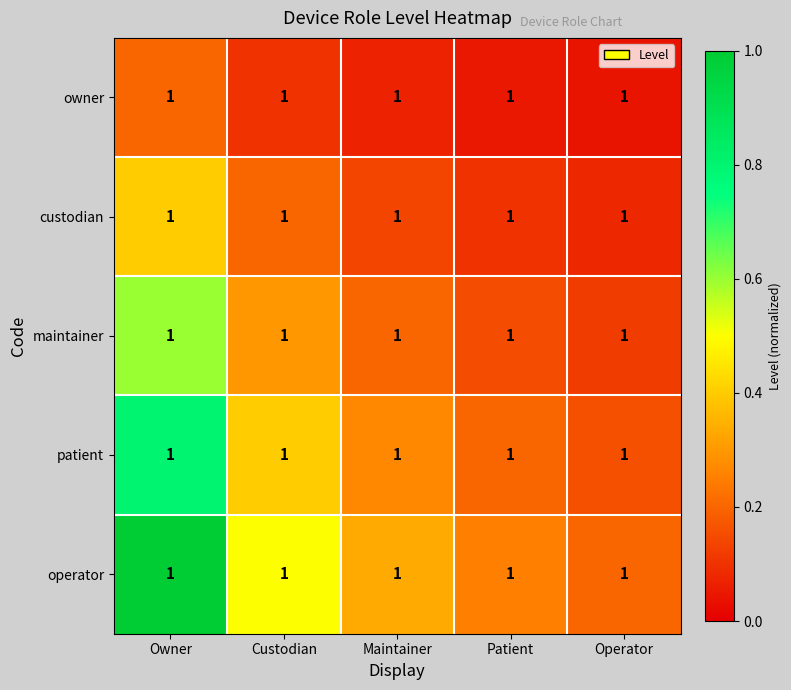

At how many categories does at least one series exceed 0?

5